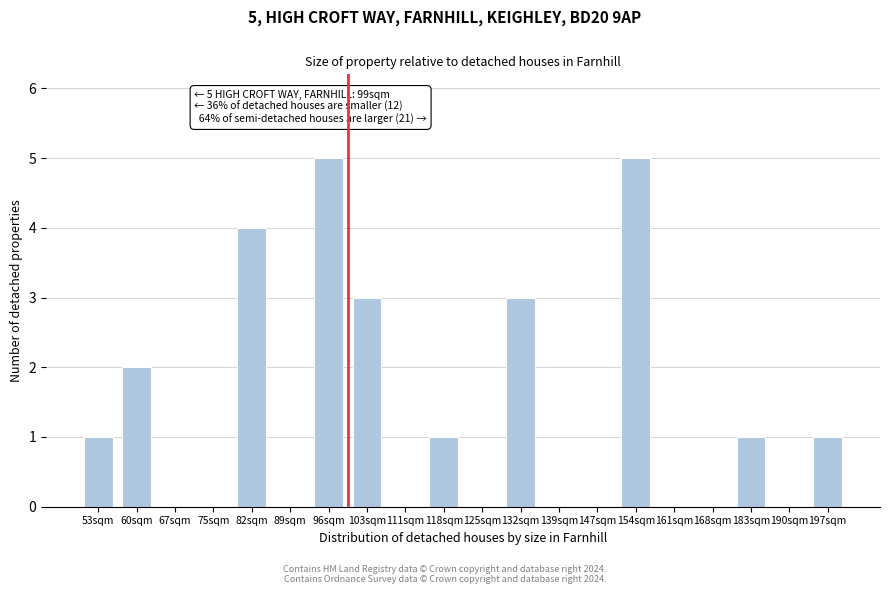

Reading left to right, transcribe all the data shown in this chart.

53sqm=1	60sqm=2	67sqm=0	75sqm=0	82sqm=4	89sqm=0	96sqm=5	103sqm=3	111sqm=0	118sqm=1	125sqm=0	132sqm=3	139sqm=0	147sqm=0	154sqm=5	161sqm=0	168sqm=0	183sqm=1	190sqm=0	197sqm=1